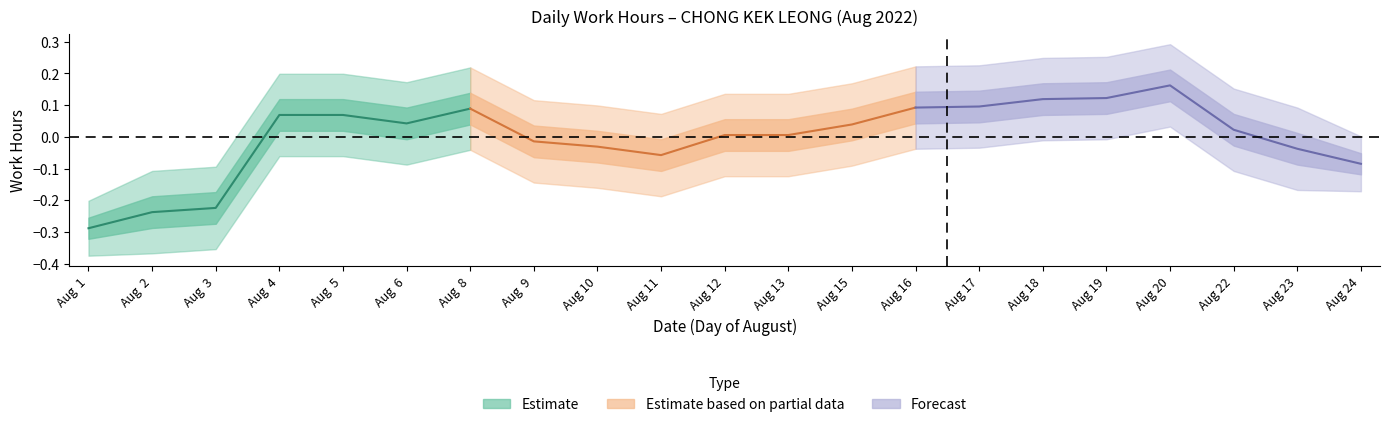

The value at 18 is 5.4. True or false?

False